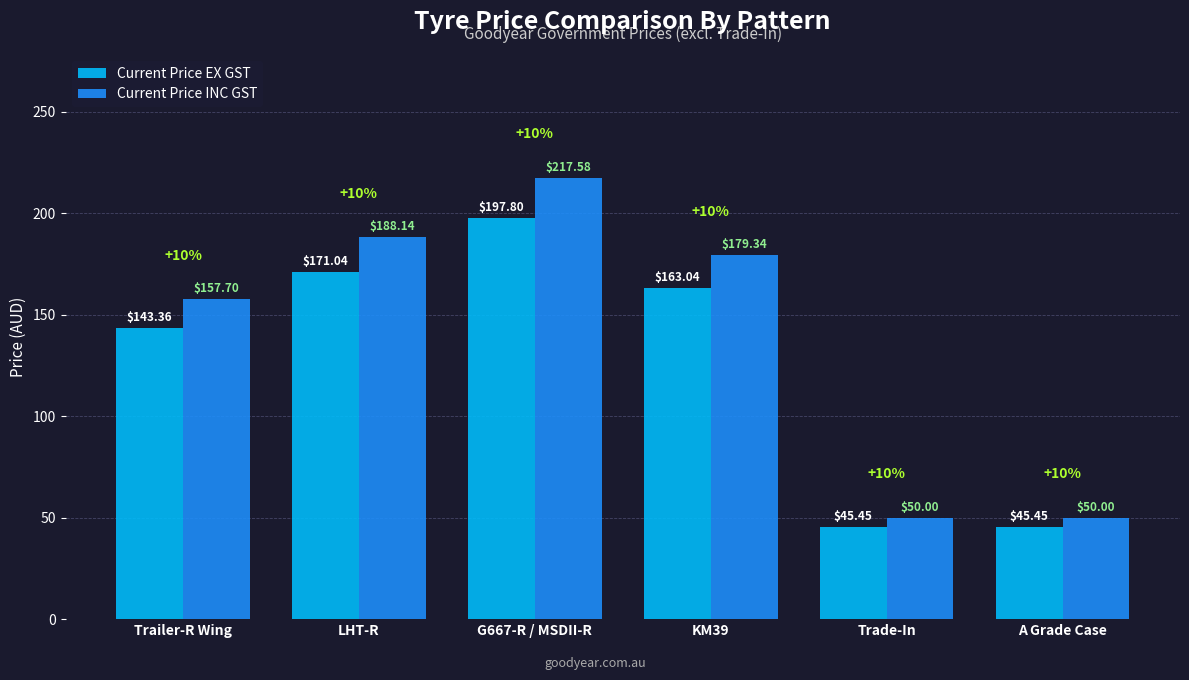

The value of Current Price INC GST at A Grade Case is 34.9. True or false?

False